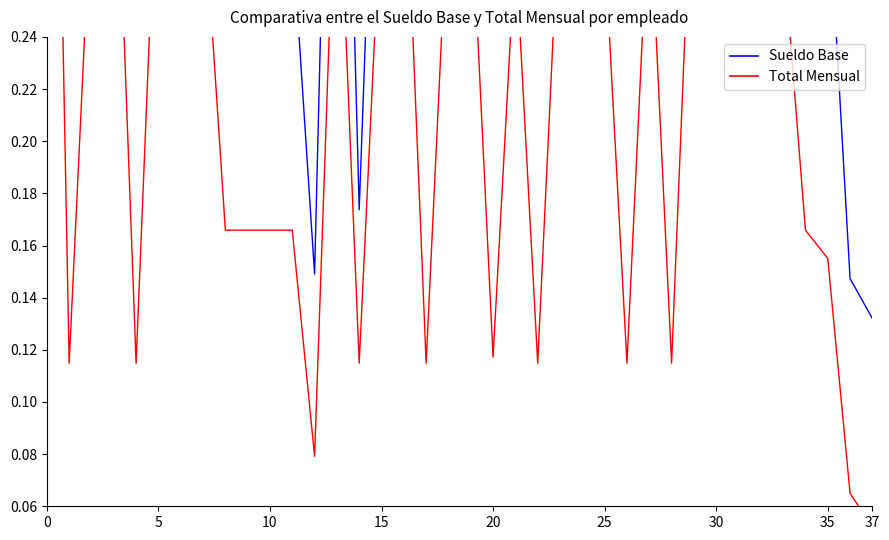

Is it true that Total Mensual equals 0.4 at 32?

False